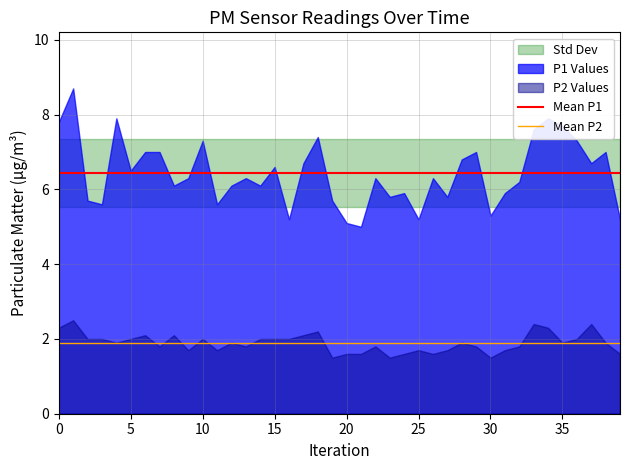

Does the chart have visible grid lines?

Yes